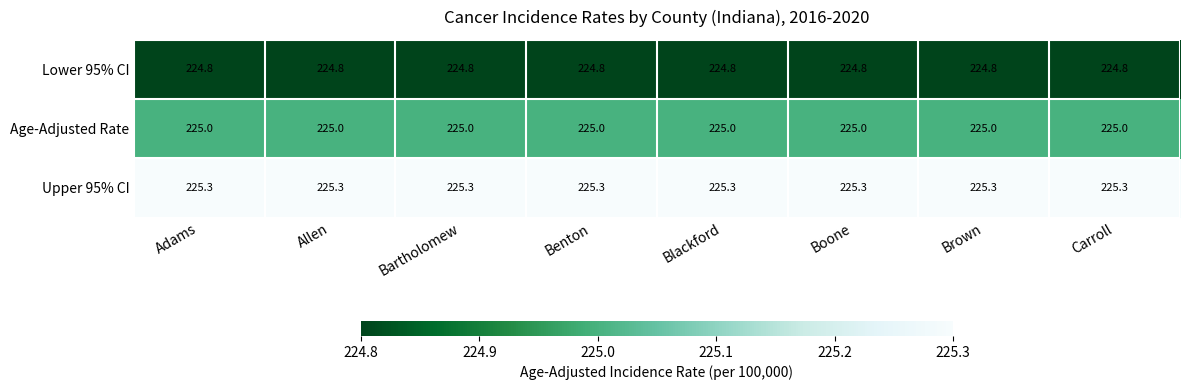

List the series in order of their peak value, highest first.

Upper 95% CI, Age-Adjusted Rate, Lower 95% CI